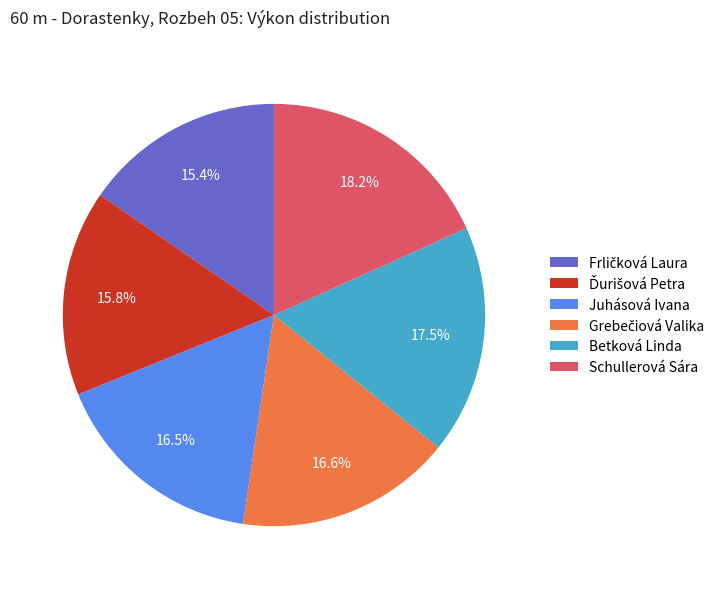

To the nearest percent, what is the difference between the largest and smallest slice percentages?

3%